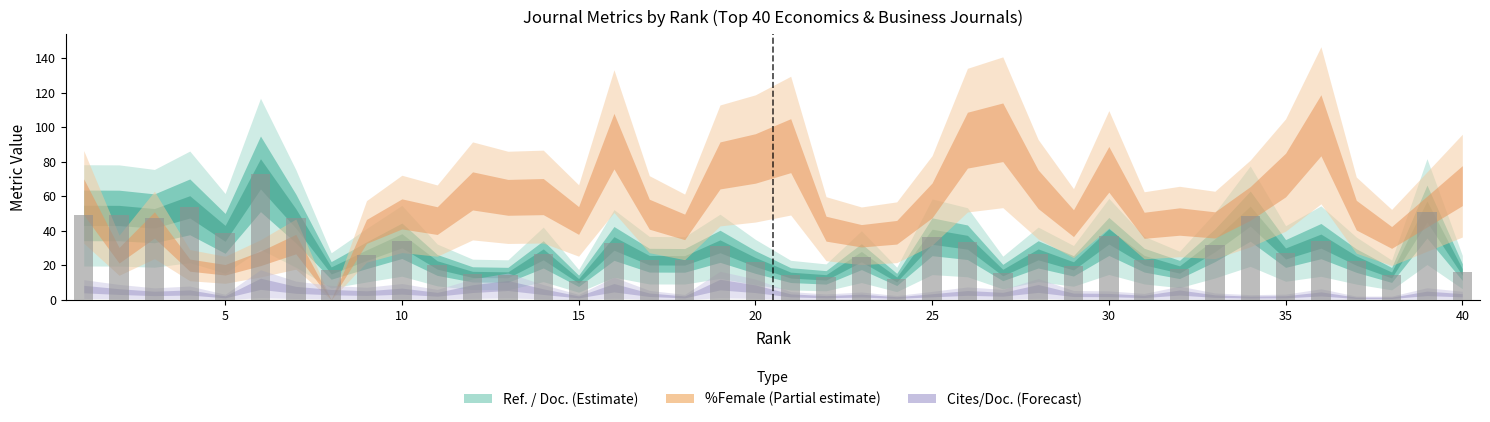

What is the average value?

29.3